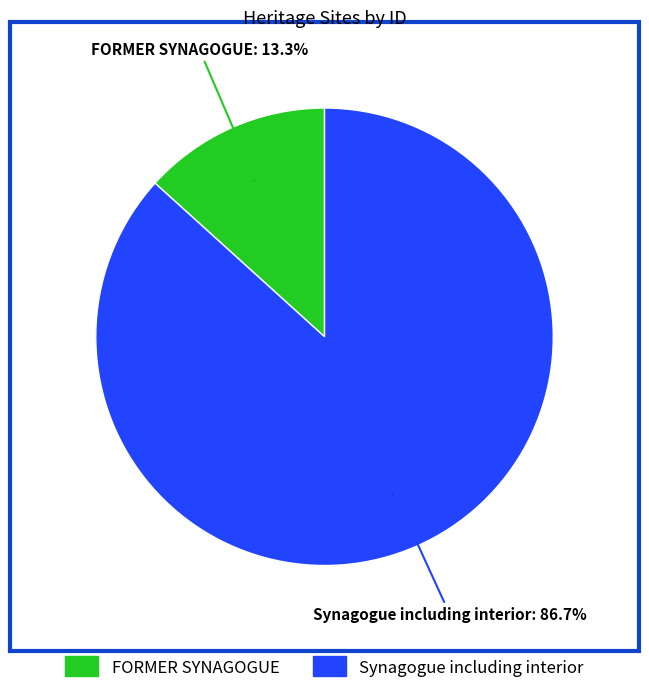

Between FORMER SYNAGOGUE and Synagogue including interior, which is larger?

Synagogue including interior